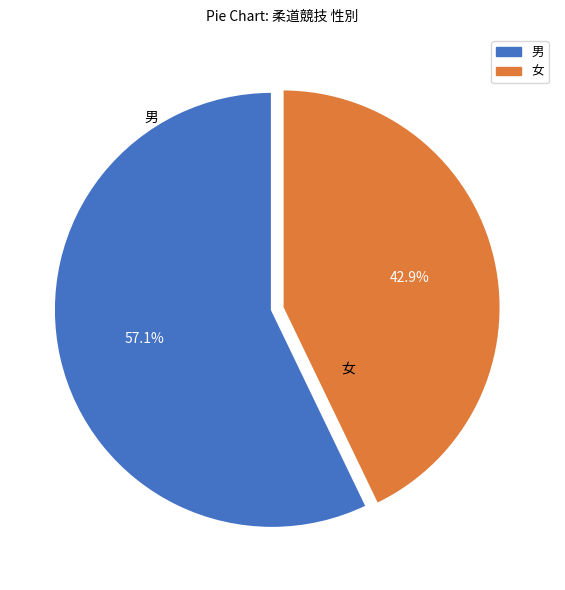

To the nearest percent, what is the average slice percentage?

50%